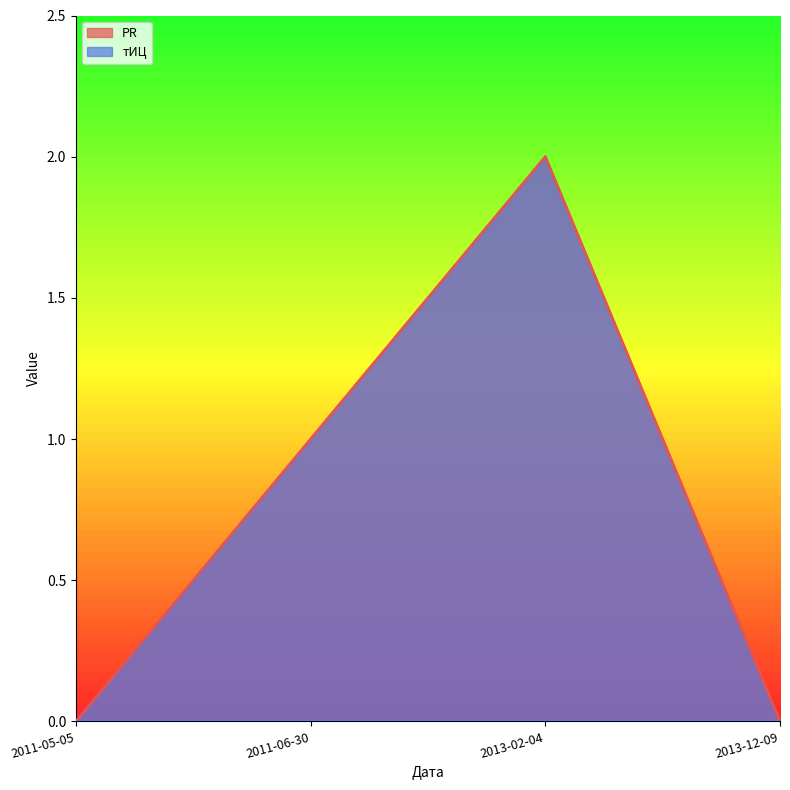

The chart shows a value of 1 at 2011-05-05. True or false?

False